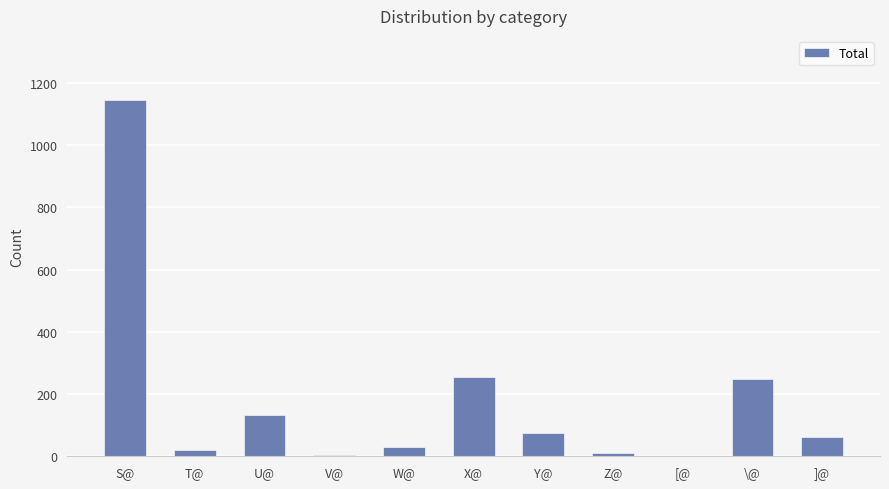

What is the difference between the values at T@ and Z@?

11